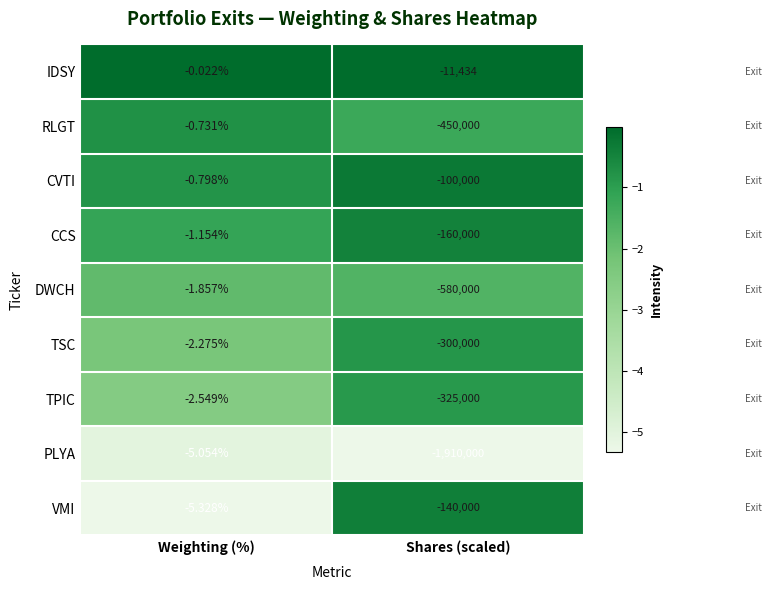

Where is IDSY nearest to the value -5717?

Weighting (%)